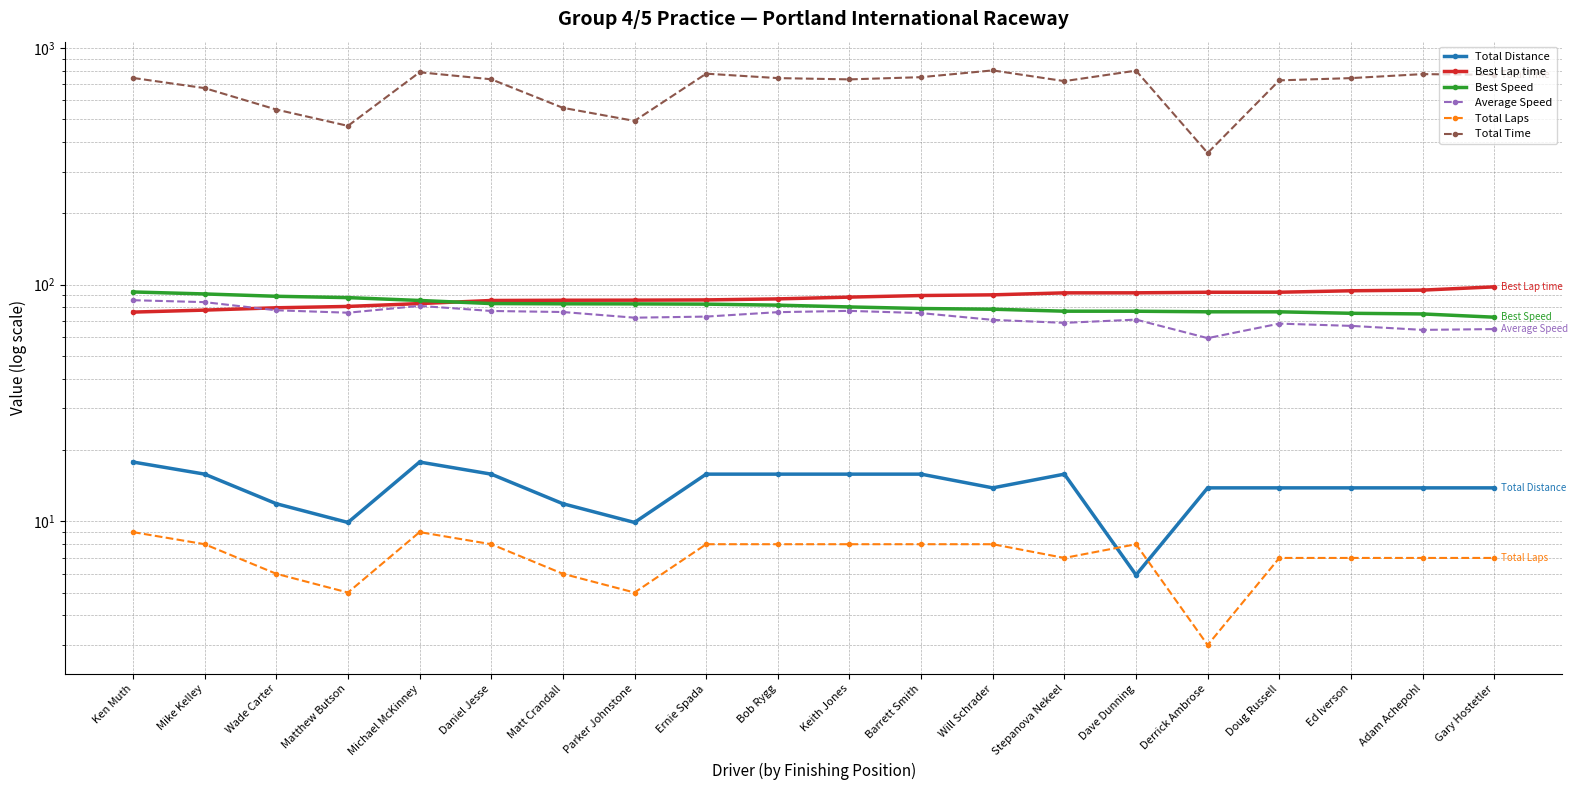

Is it true that Best Lap time equals 57.2 at Parker Johnstone?

False